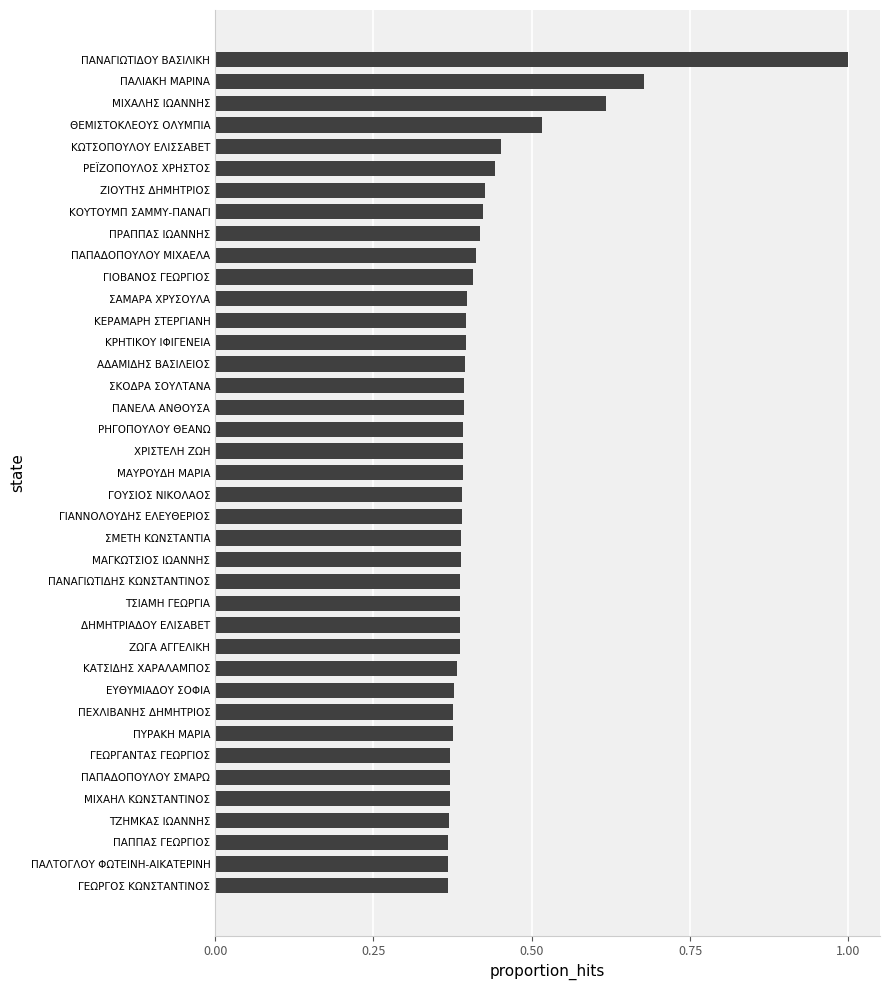

What is the sum of all values?

16.5